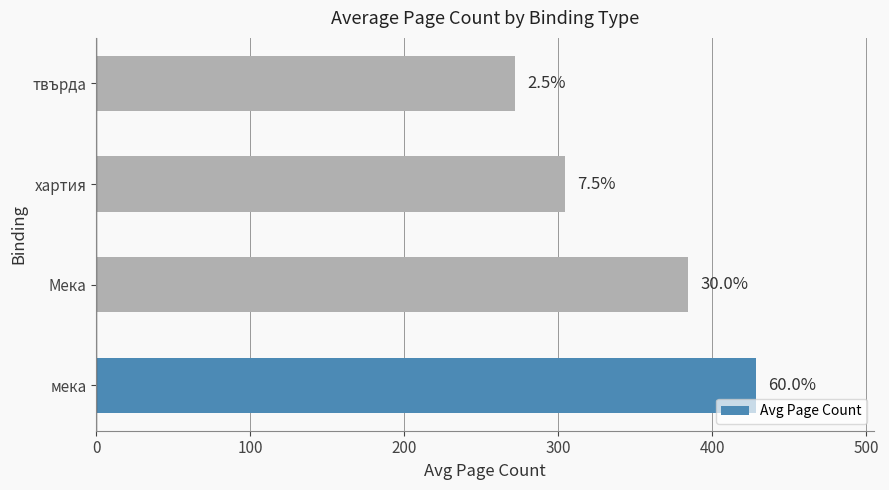

Does the chart contain stacked bars?

No